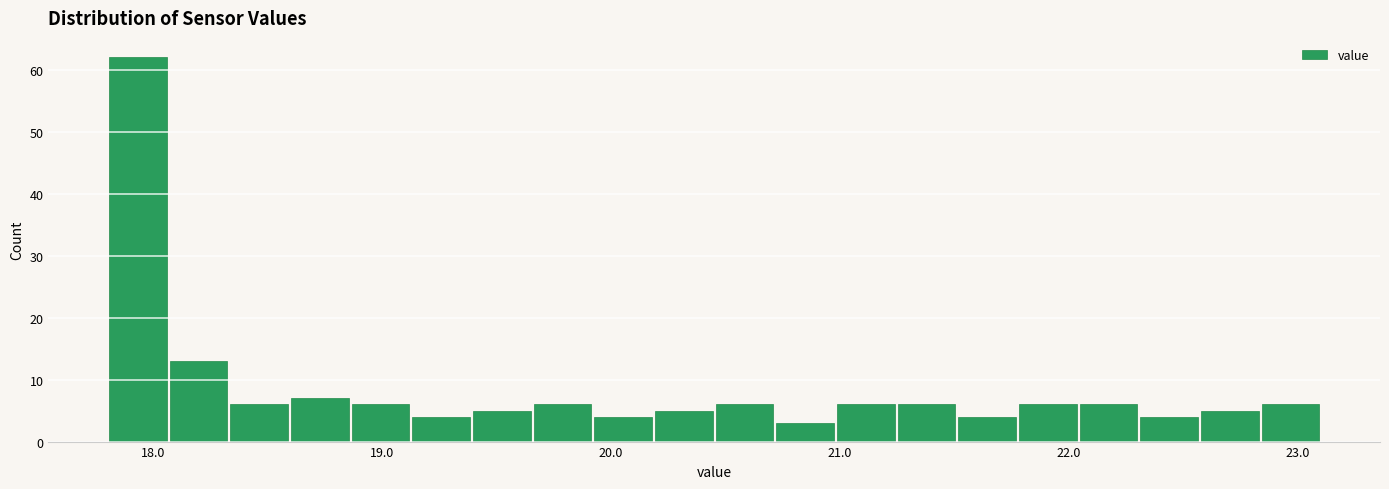

Around what value on the x-axis is the tallest bar? Give the approximate position of its centre, as read against the axis.

17.9